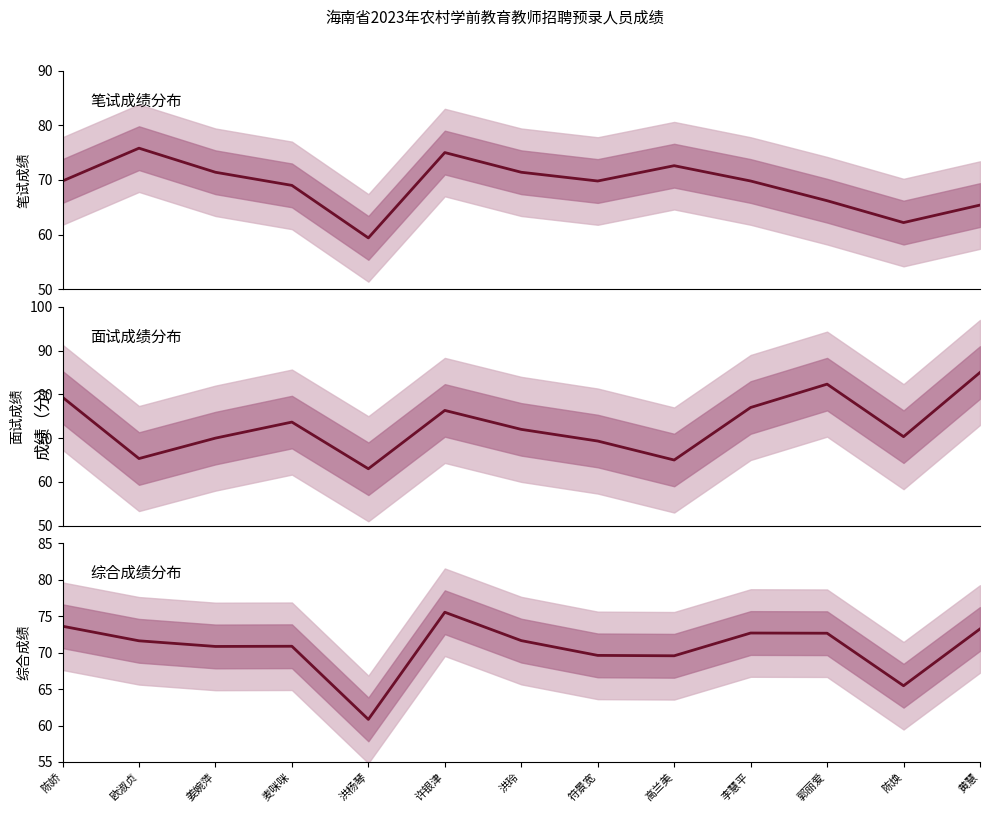

Is this an area chart (filled region under the line)?

No